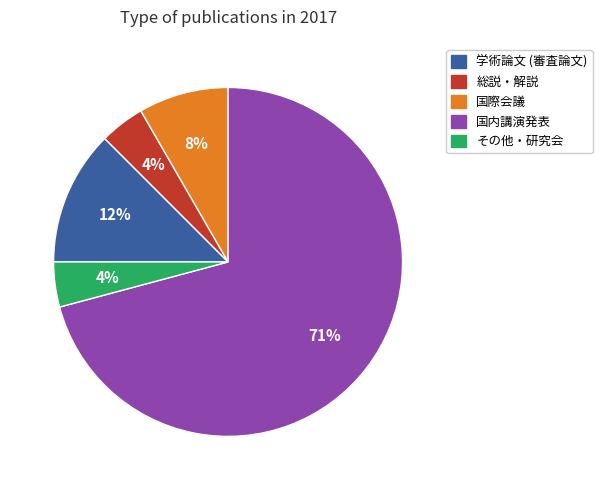

To the nearest percent, what is the difference between the 学術論文 (審査論文) and 国内講演発表 slice percentages?

58%